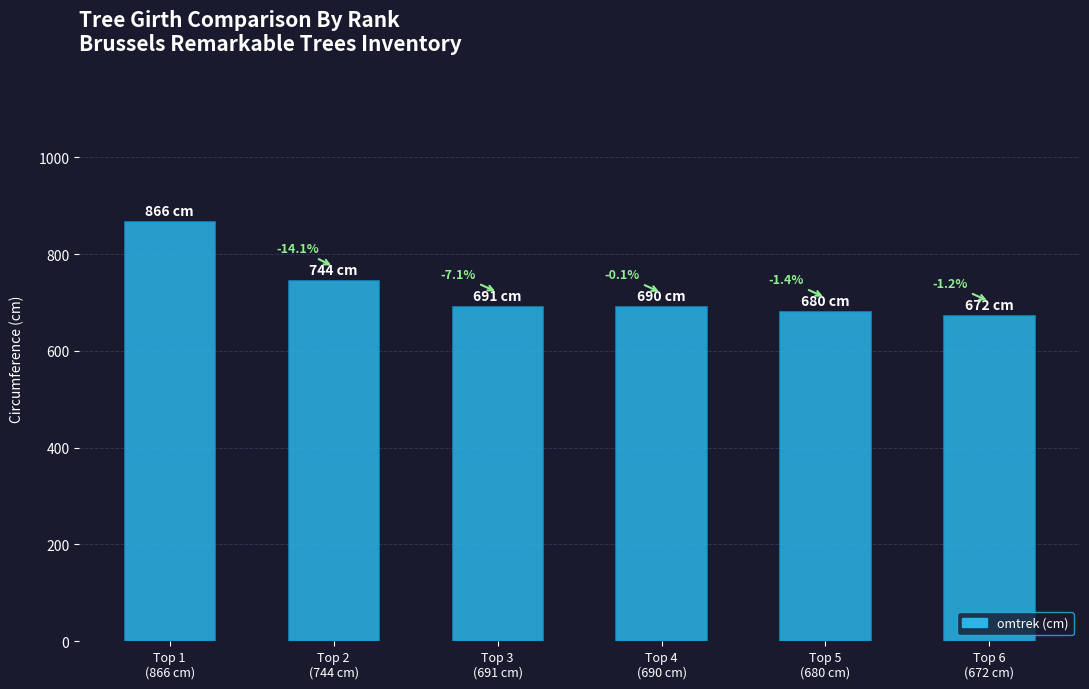

How many bars are there in total?

6